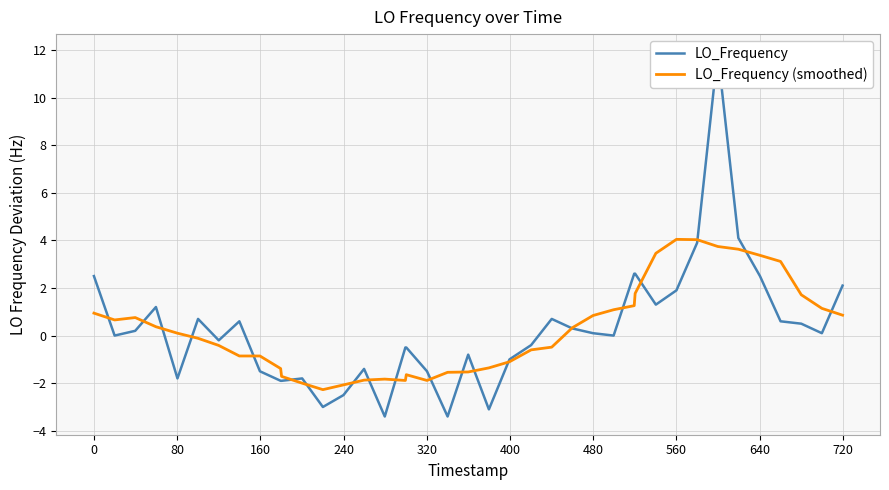

What is the lowest value of the LO_Frequency (smoothed) series?

-2.3